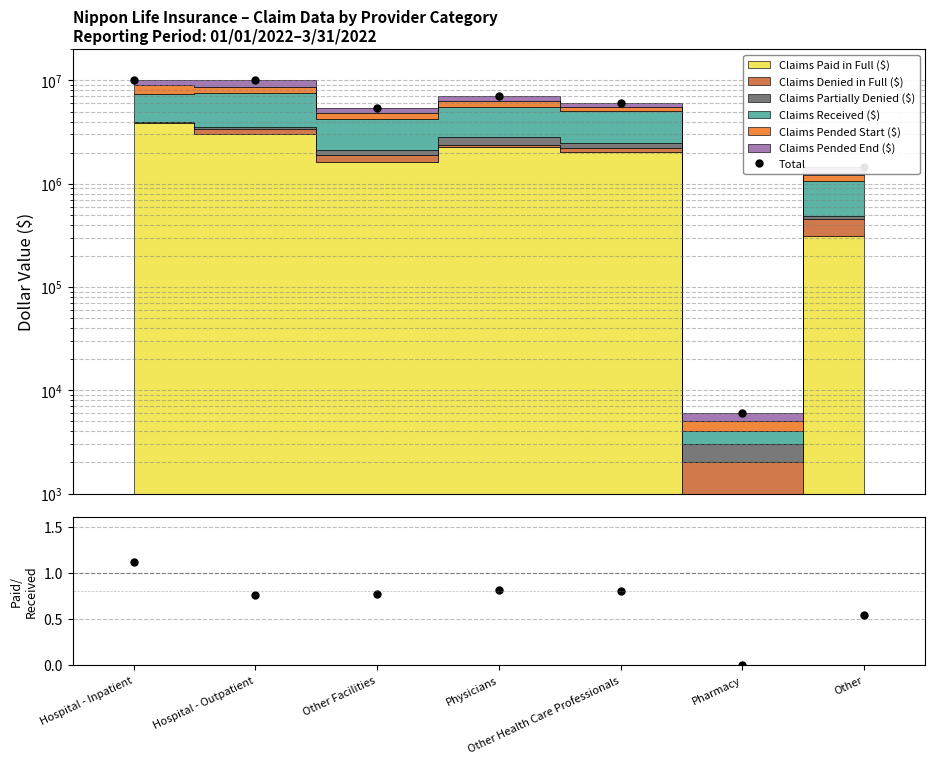

Is the value of Total at Hospital - Outpatient greater than the value of Paid/Received at Physicians?

Yes